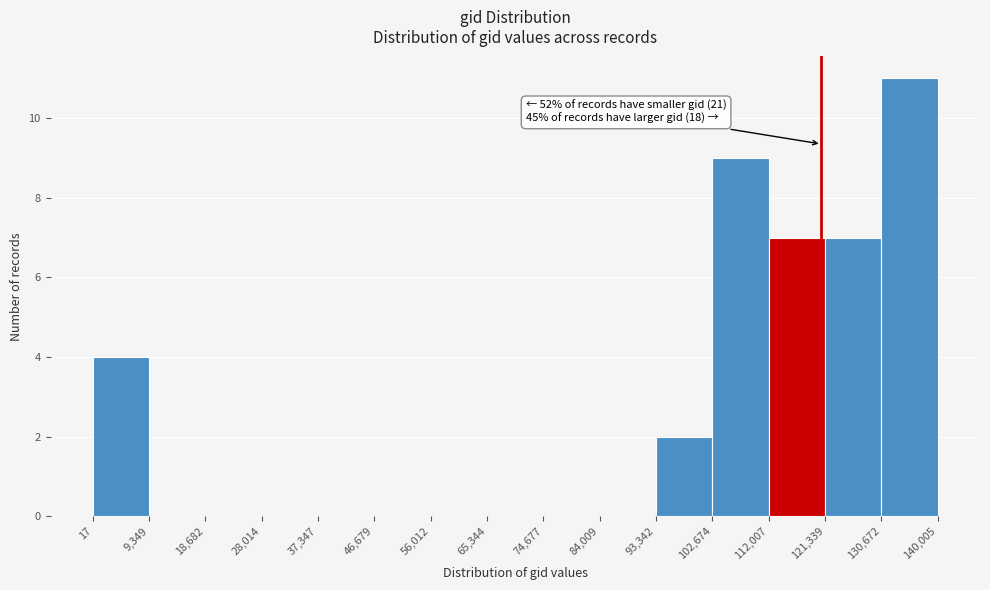

Which range on the x-axis has the tallest bar?

130,672 to 140,005